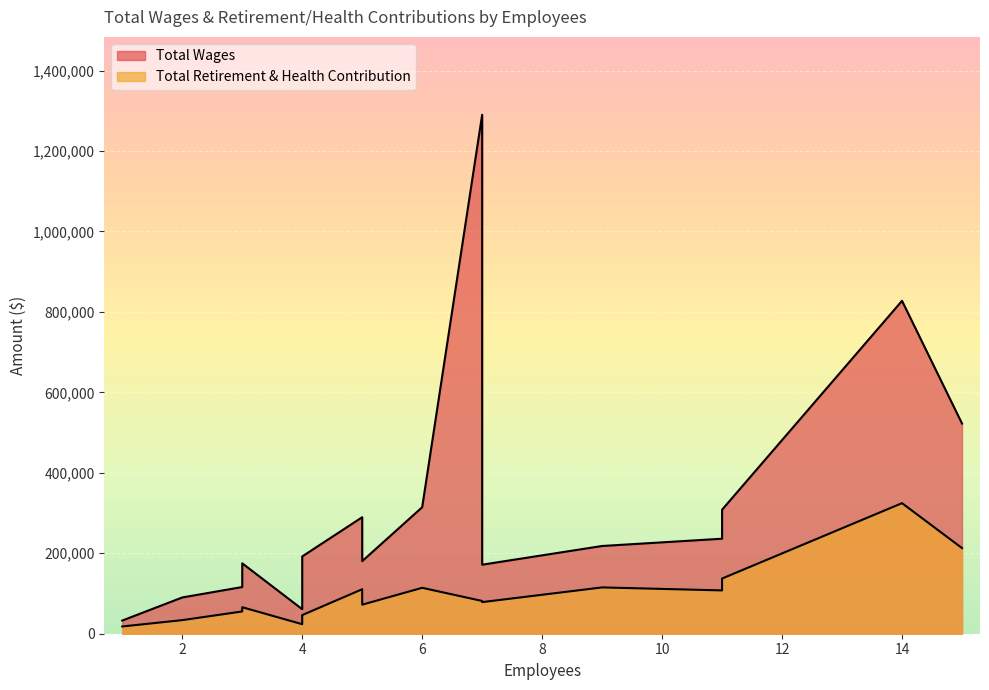

True or false: Total Retirement & Health Contribution has more than 1 points higher than both neighbors.

True